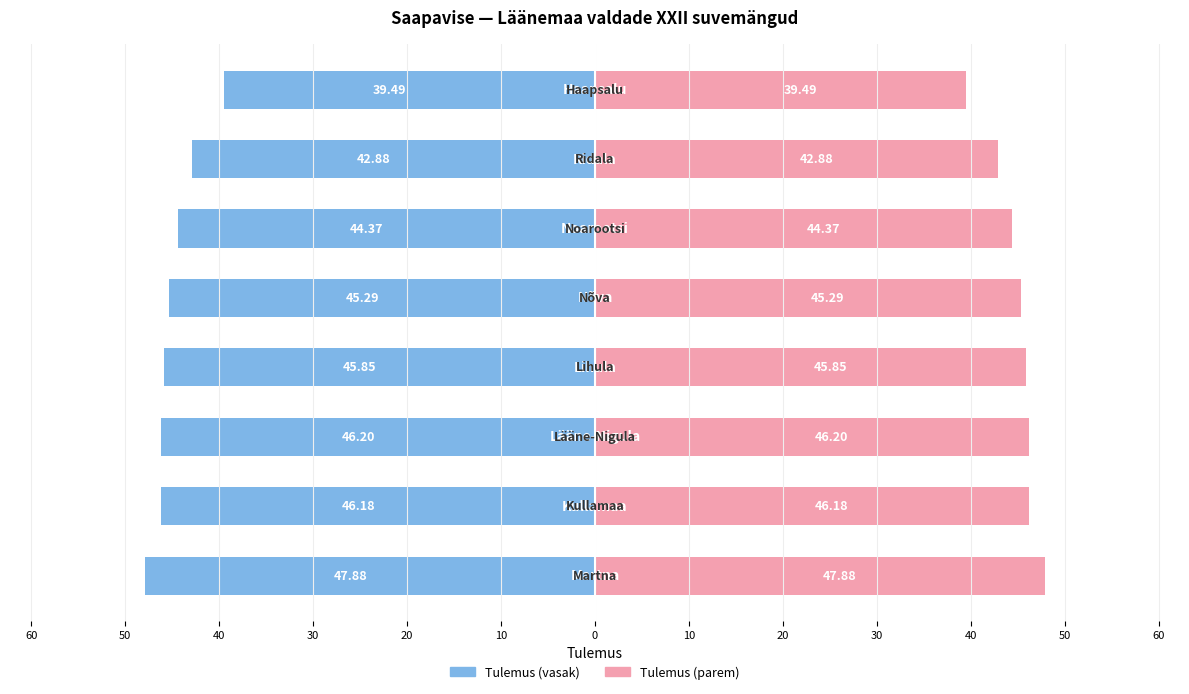

What is the maximum value for Rank Score (left)?

-39.5